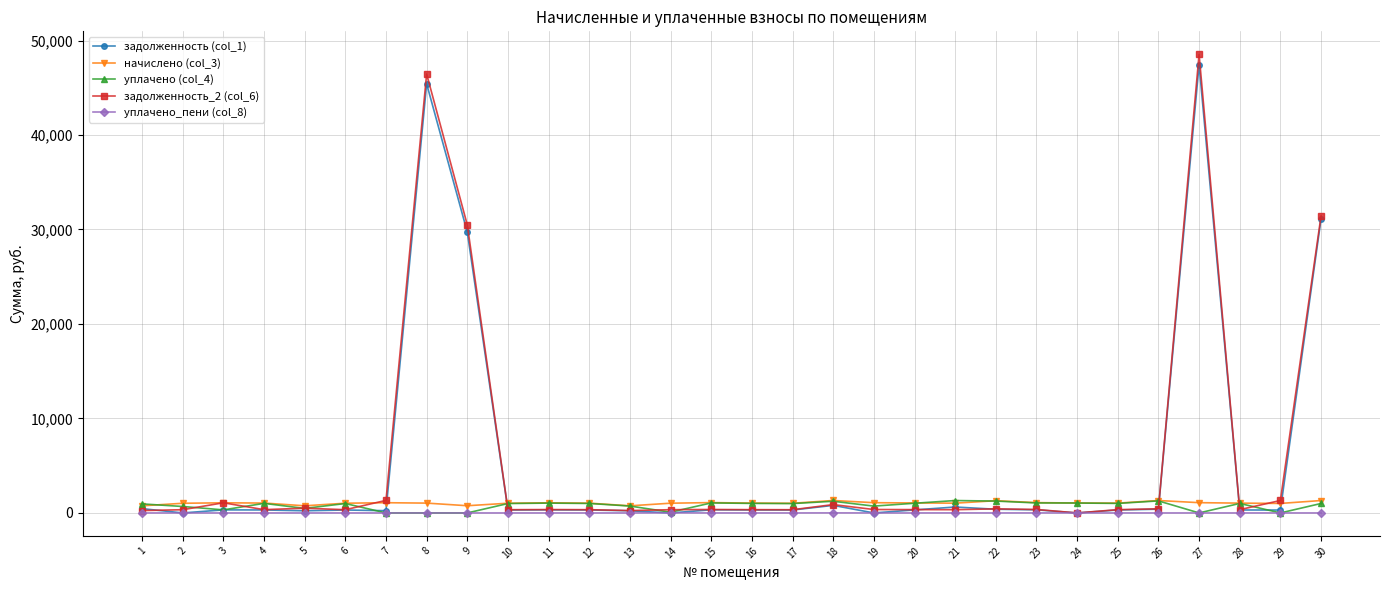

Is the value of уплачено_пени (col_8) at 5 greater than the value of задолженность_2 (col_6) at 7?

No